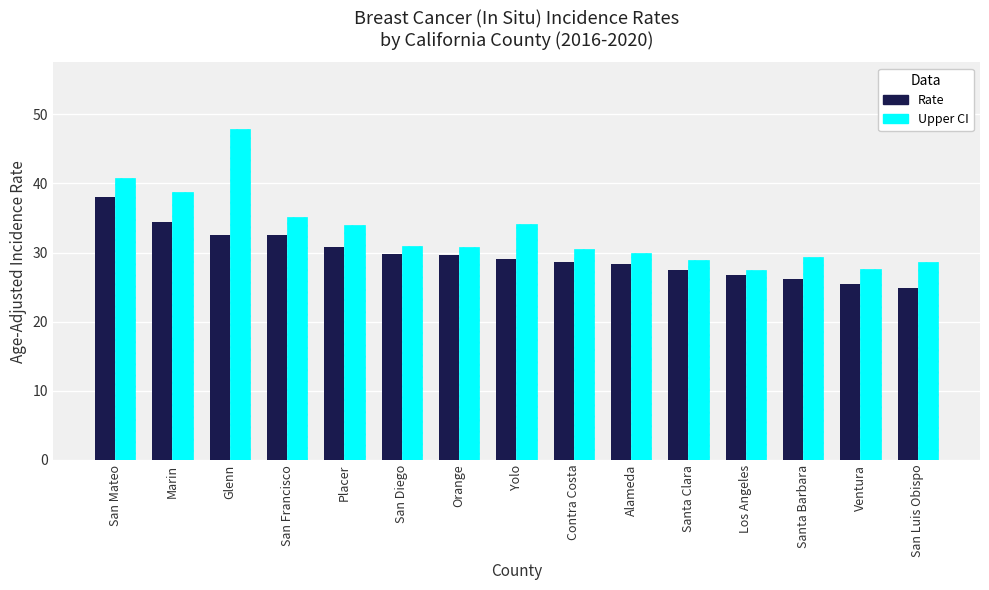

What is the difference between the Upper CI values at Yolo and Contra Costa?

3.6